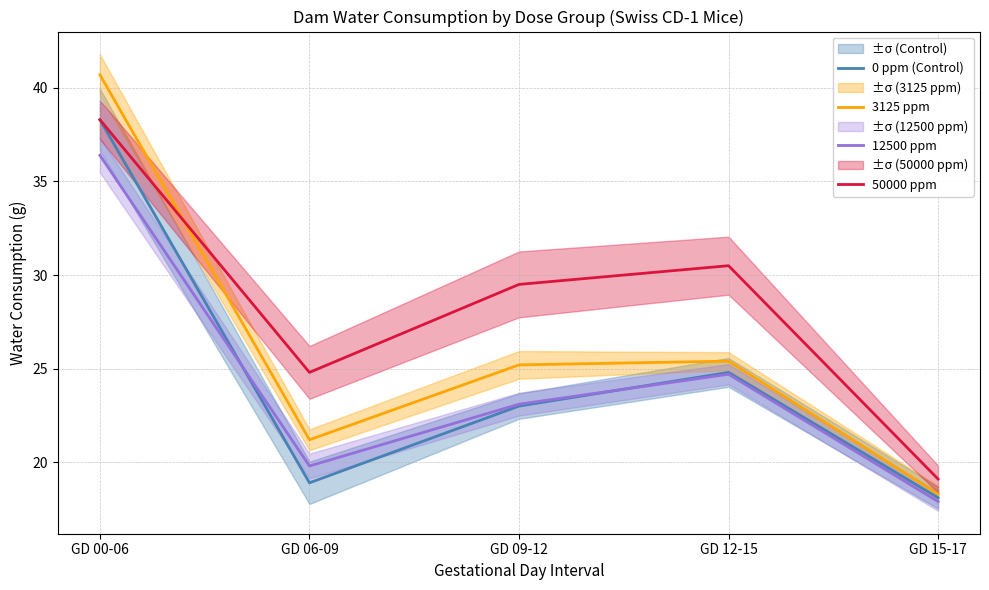

What is the approximate value of 0 ppm (Control) at GD 15-17?

18.1